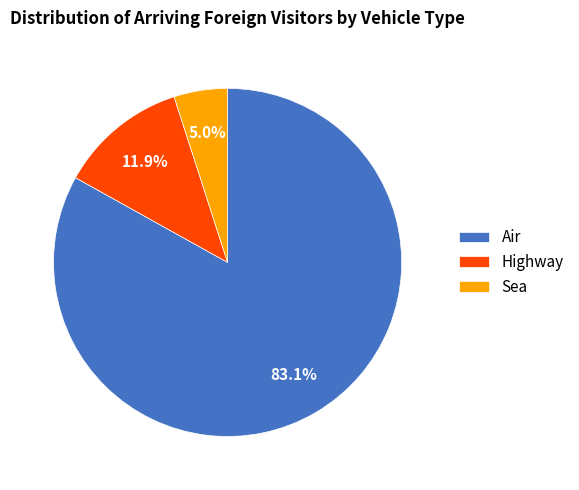

Which slice is the largest?

Air